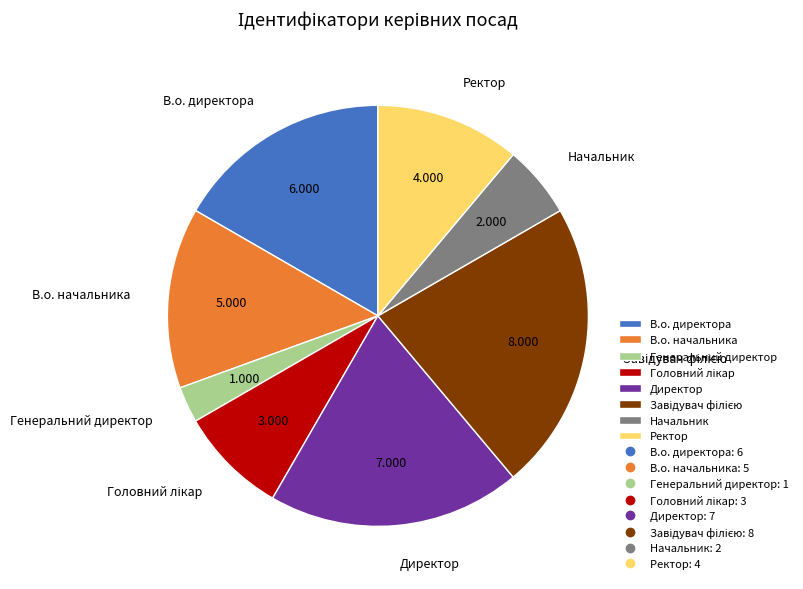

Which has a higher value, Ректор or В.о. директора?

В.о. директора